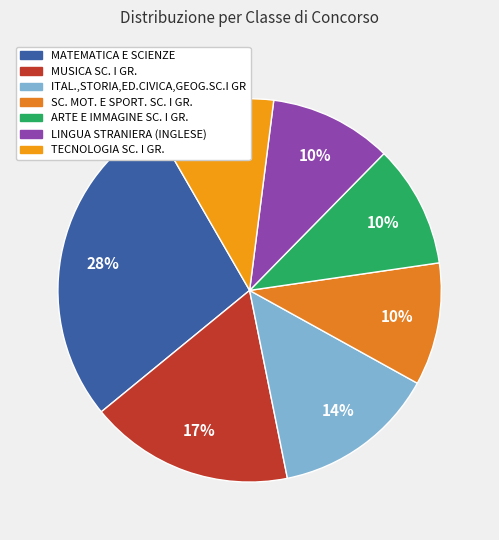

How many slices are in this pie chart?

7